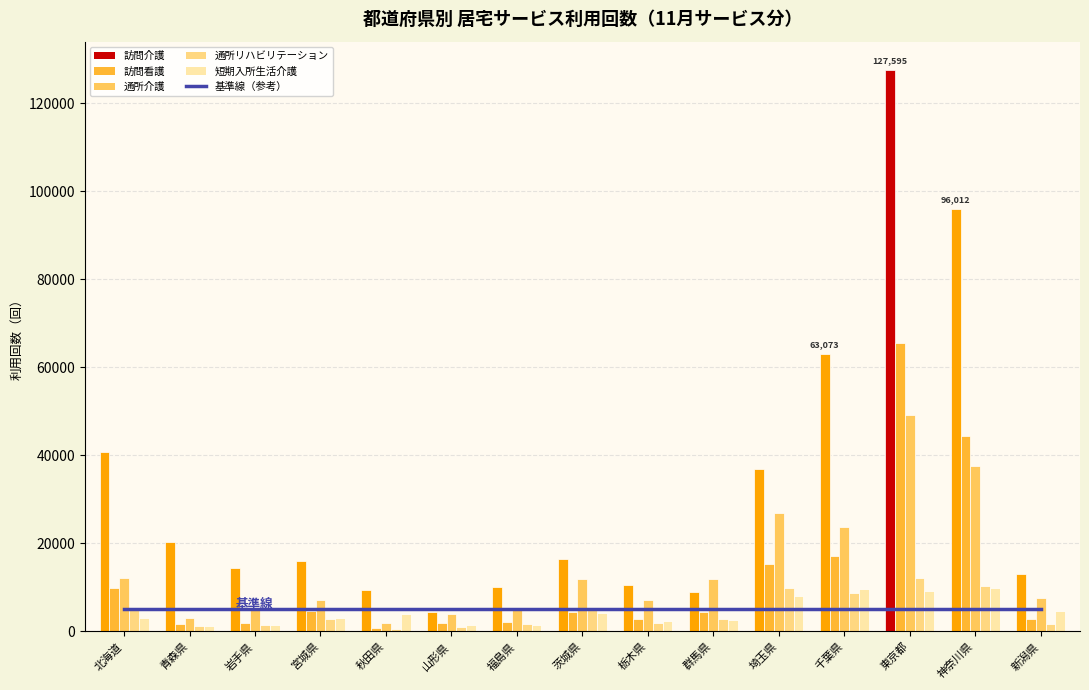

Reading right to left, what are all the values shown in this chart?

基準線（参考）: 新潟県=5000	神奈川県=5000	東京都=5000	千葉県=5000	埼玉県=5000	群馬県=5000	栃木県=5000	茨城県=5000	福島県=5000	山形県=5000	秋田県=5000	宮城県=5000	岩手県=5000	青森県=5000	北海道=5000
訪問介護: 新潟県=13122	神奈川県=96012	東京都=127595	千葉県=63073	埼玉県=36987	群馬県=9053	栃木県=10510	茨城県=16422	福島県=10018	山形県=4310	秋田県=9516	宮城県=15939	岩手県=14359	青森県=20260	北海道=40751
訪問看護: 新潟県=2839	神奈川県=44455	東京都=65554	千葉県=17055	埼玉県=15330	群馬県=4459	栃木県=2798	茨城県=4368	福島県=2247	山形県=1838	秋田県=752	宮城県=4539	岩手県=1805	青森県=1586	北海道=9912
通所介護: 新潟県=7608	神奈川県=37578	東京都=49071	千葉県=23716	埼玉県=26958	群馬県=11796	栃木県=7068	茨城県=11951	福島県=4960	山形県=4010	秋田県=1817	宮城県=7169	岩手県=4777	青森県=2992	北海道=12233
通所リハビリテーション: 新潟県=1600	神奈川県=10326	東京都=12055	千葉県=8723	埼玉県=9945	群馬県=2733	栃木県=1885	茨城県=5005	福島県=1705	山形県=1020	秋田県=444	宮城県=2761	岩手県=1481	青森県=1310	北海道=4893
短期入所生活介護: 新潟県=4720	神奈川県=9803	東京都=9125	千葉県=9523	埼玉県=8129	群馬県=2673	栃木県=2409	茨城県=4160	福島県=1499	山形県=1375	秋田県=3918	宮城県=2975	岩手県=1451	青森県=1151	北海道=3082